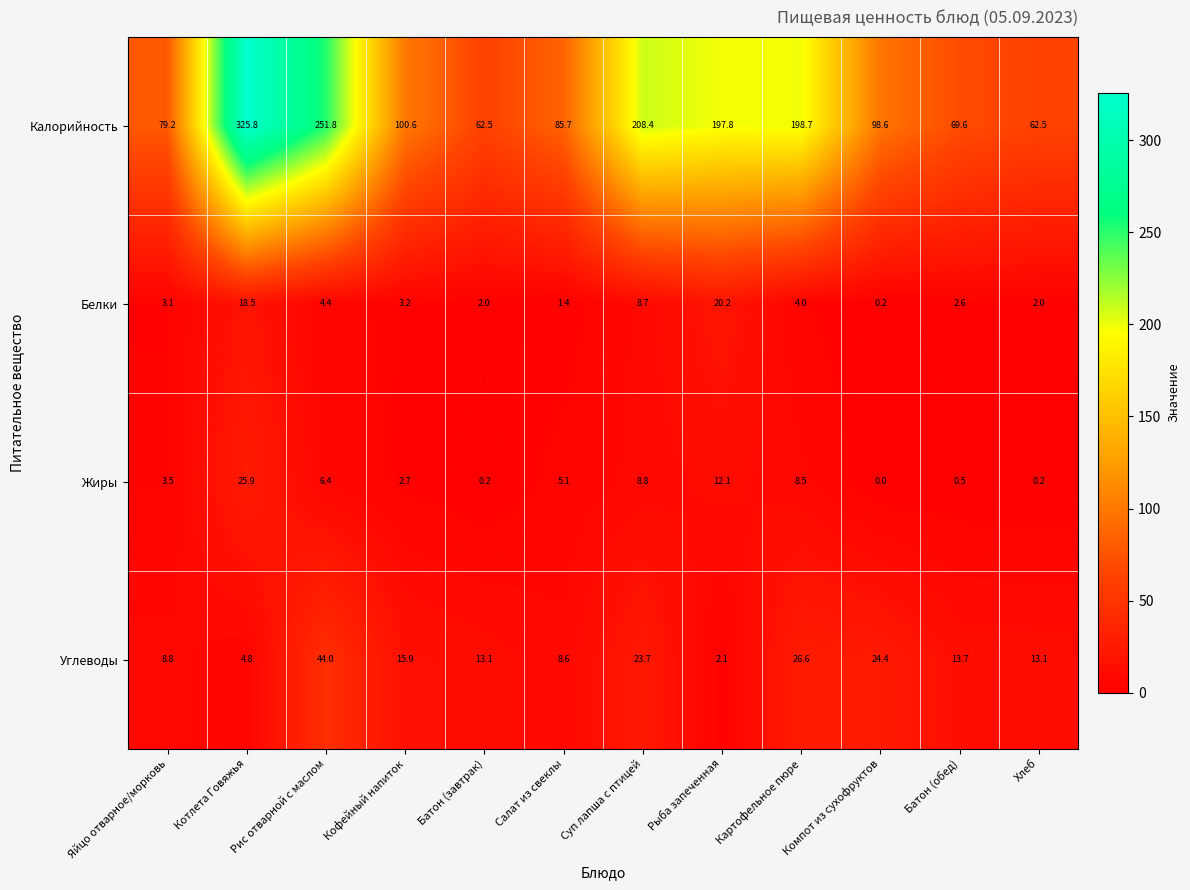

The value of Белки at Рис отварной с маслом is 4.4. True or false?

True